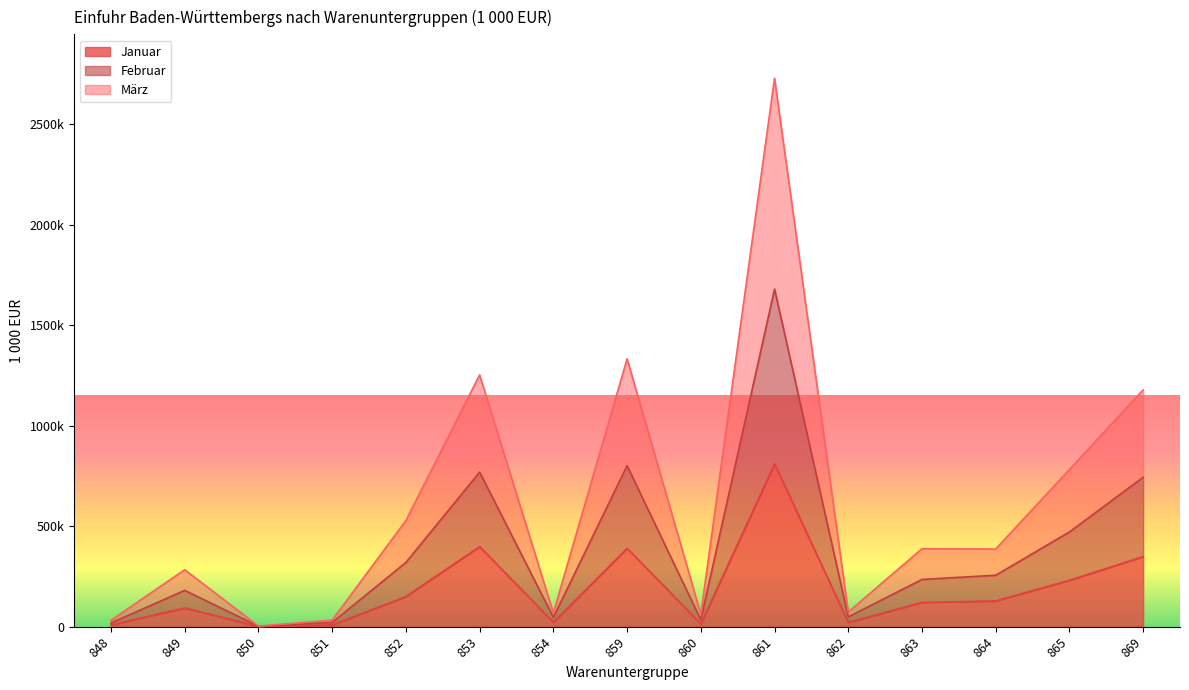

Between 850 and 861, which series saw the biggest shift?

März